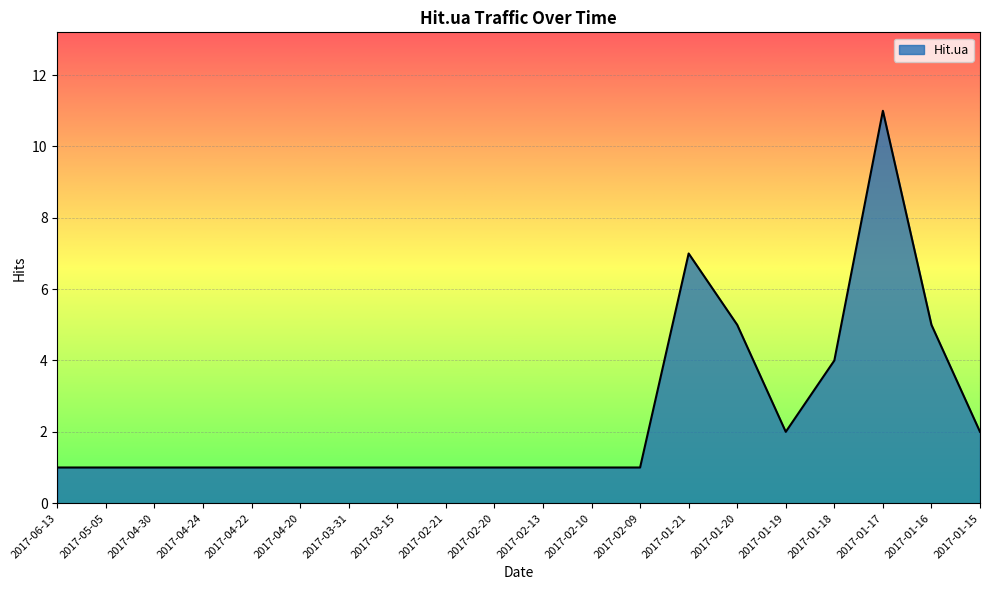

Reading left to right, list all the values displayed in this chart.

1	1	1	1	1	1	1	1	1	1	1	1	1	7	5	2	4	11	5	2